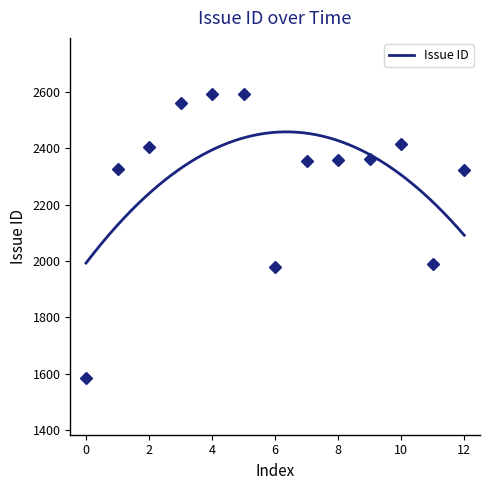

What is the minimum value for Issue ID?

1992.5